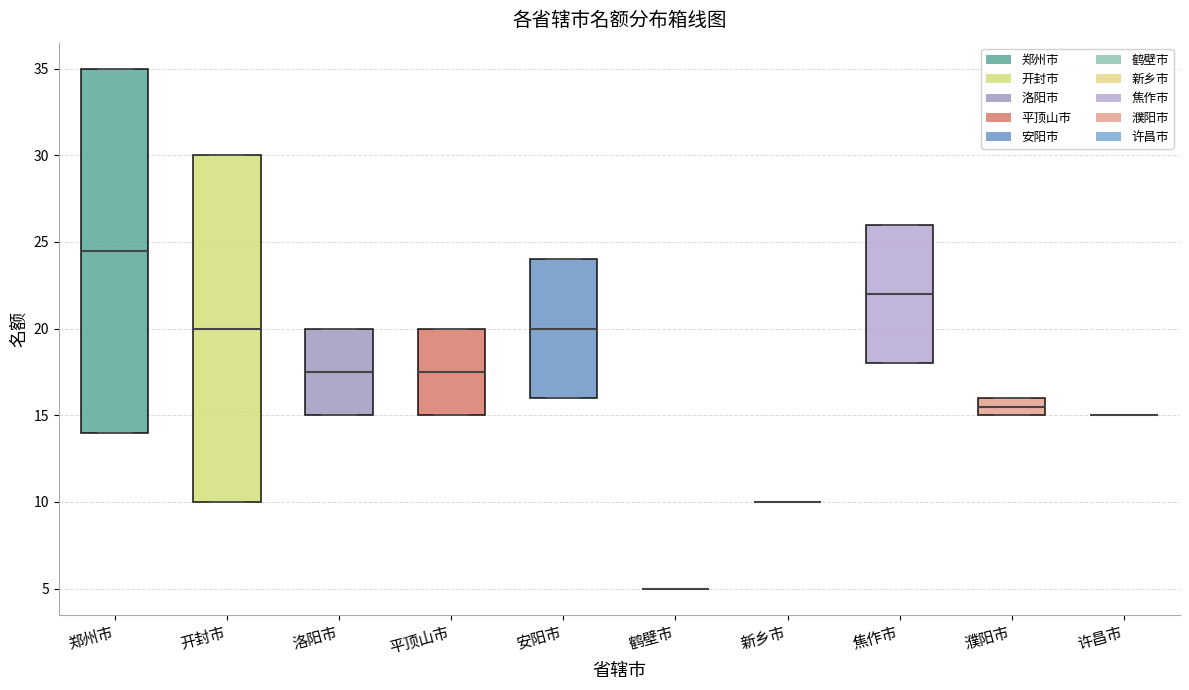

Reading left to right, transcribe this box plot: for each box, give where its median line is, the range the box spans, and where its two whiskers end, as read against the y-axis. The values are not printed on the chart, so give them approximately, as read against the axis.

郑州市: median 24.5, box 14.0 to 35.0, whiskers 14.0 to 35.0
开封市: median 20.0, box 10.0 to 30.0, whiskers 10.0 to 30.0
洛阳市: median 17.5, box 15.0 to 20.0, whiskers 15.0 to 20.0
平顶山市: median 17.5, box 15.0 to 20.0, whiskers 15.0 to 20.0
安阳市: median 20.0, box 16.0 to 24.0, whiskers 16.0 to 24.0
鹤壁市: box collapsed to a line at 5.0, whiskers 5.0 to 5.0
新乡市: box collapsed to a line at 10.0, whiskers 10.0 to 10.0
焦作市: median 22.0, box 18.0 to 26.0, whiskers 18.0 to 26.0
濮阳市: median 15.5, box 15.0 to 16.0, whiskers 15.0 to 16.0
许昌市: box collapsed to a line at 15.0, whiskers 15.0 to 15.0